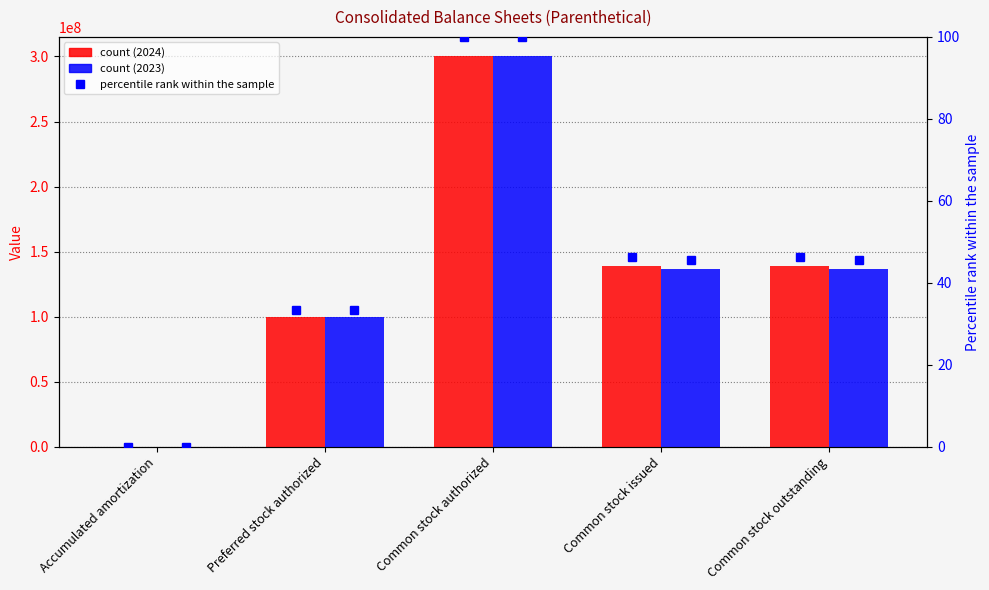

At which label does Dec. 31, 2024 first exceed 138919641?

Common stock authorized